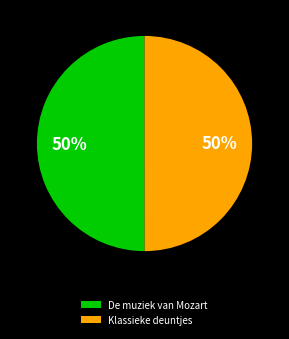

Combined, do Klassieke deuntjes and De muziek van Mozart account for over 50%?

Yes